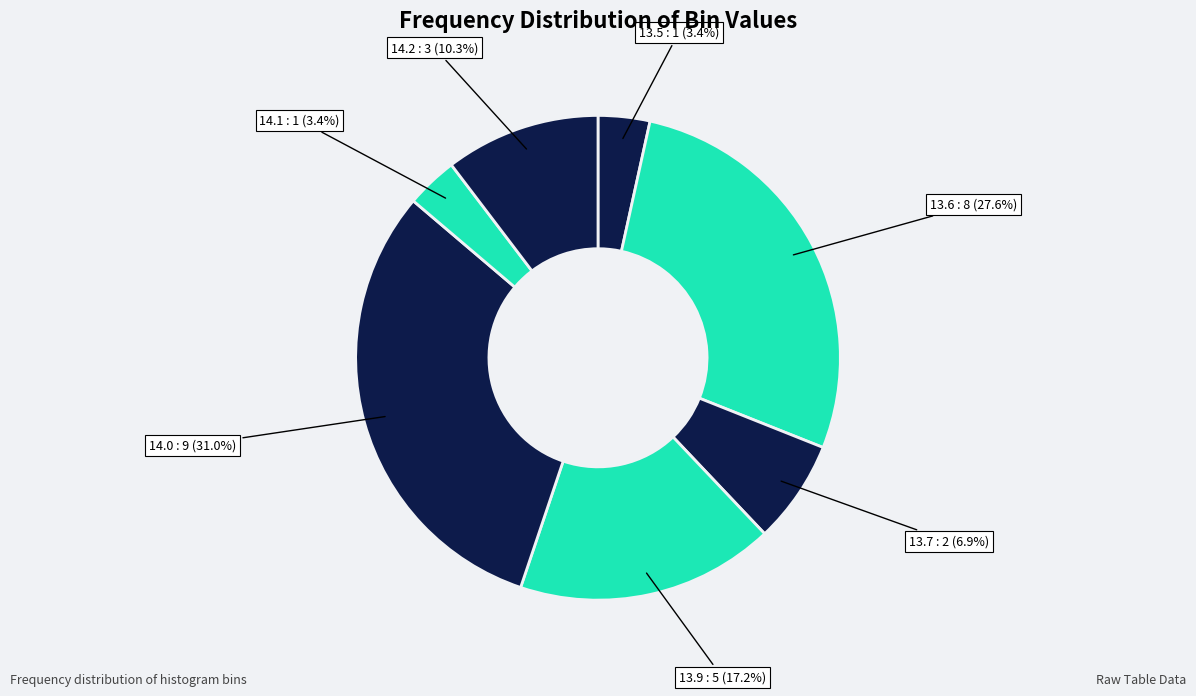

What is the largest slice in the pie chart?

14.0